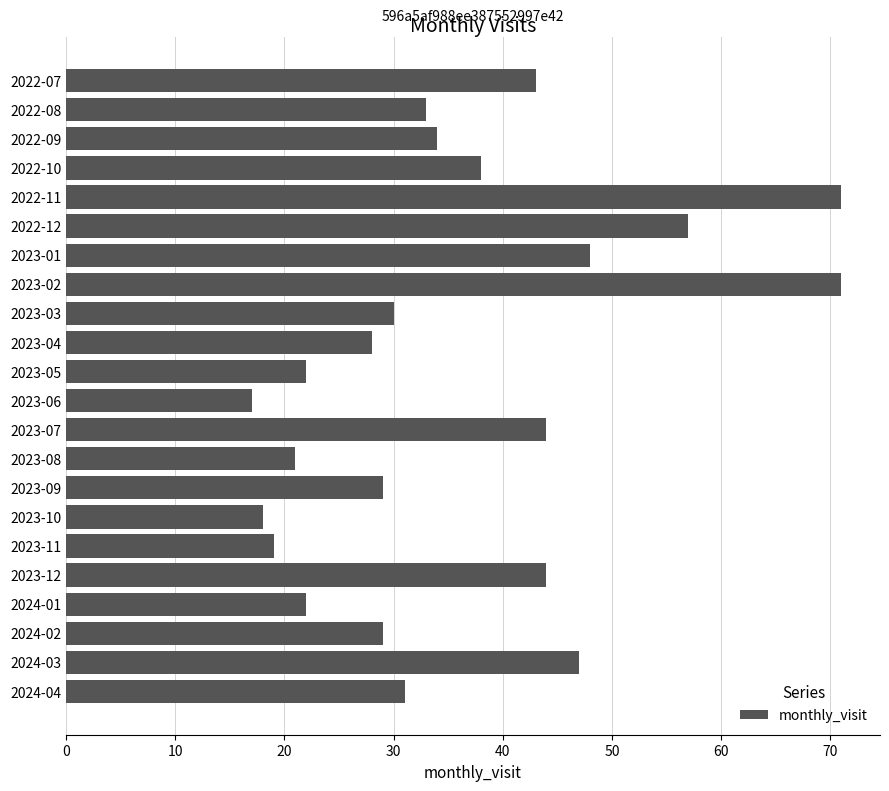

What is the greatest value displayed?

71